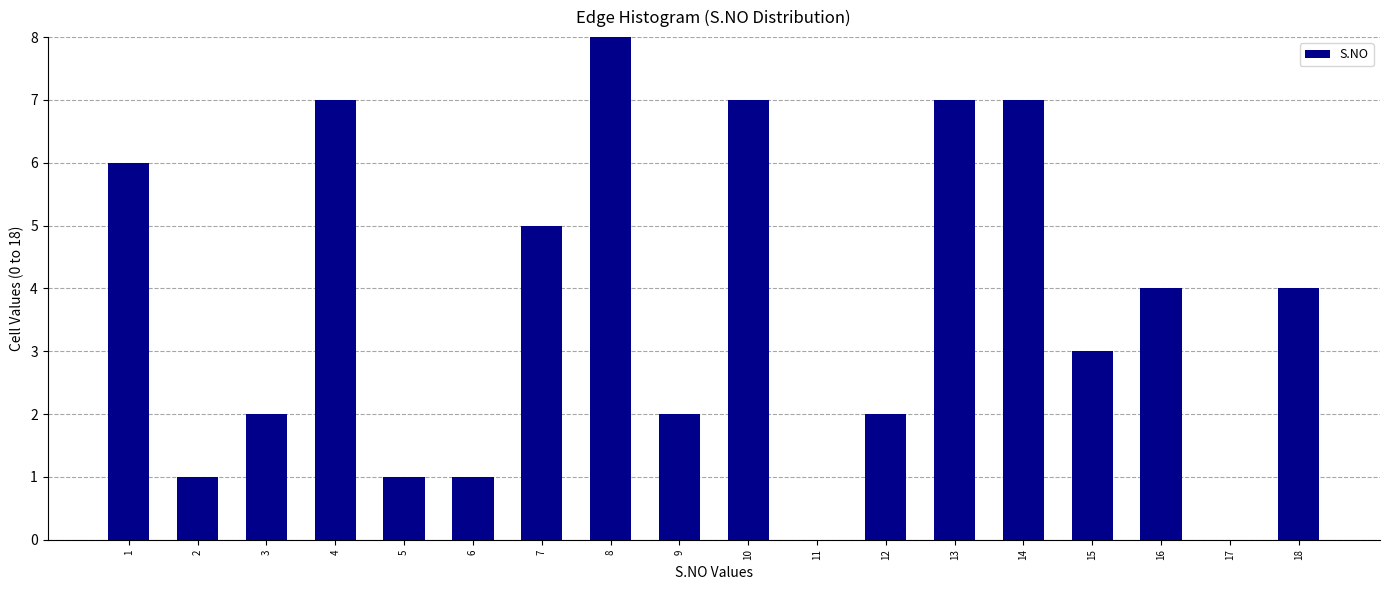

Reading left to right, what are all the values shown in this chart?

1=6	2=1	3=2	4=7	5=1	6=1	7=5	8=8	9=2	10=7	11=0	12=2	13=7	14=7	15=3	16=4	17=0	18=4